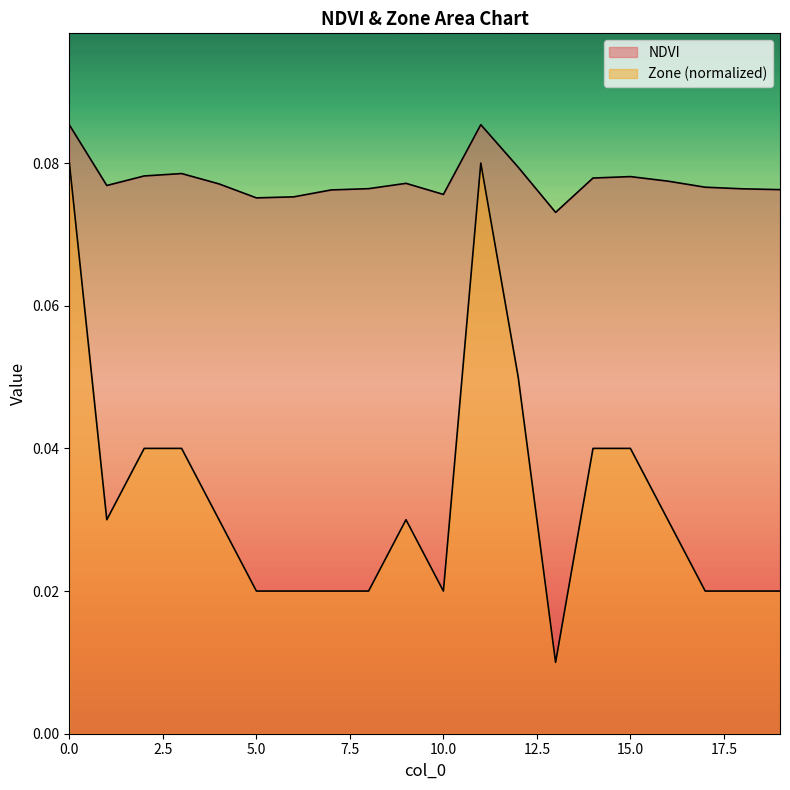

At which category is the sum across all series the highest?

11